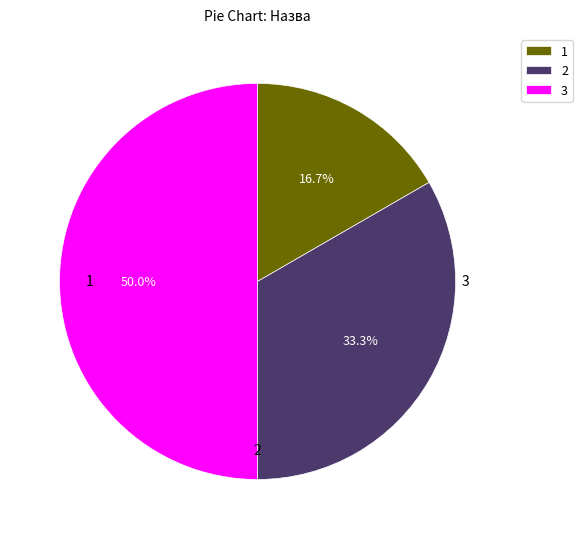

Which slice is the largest?

3